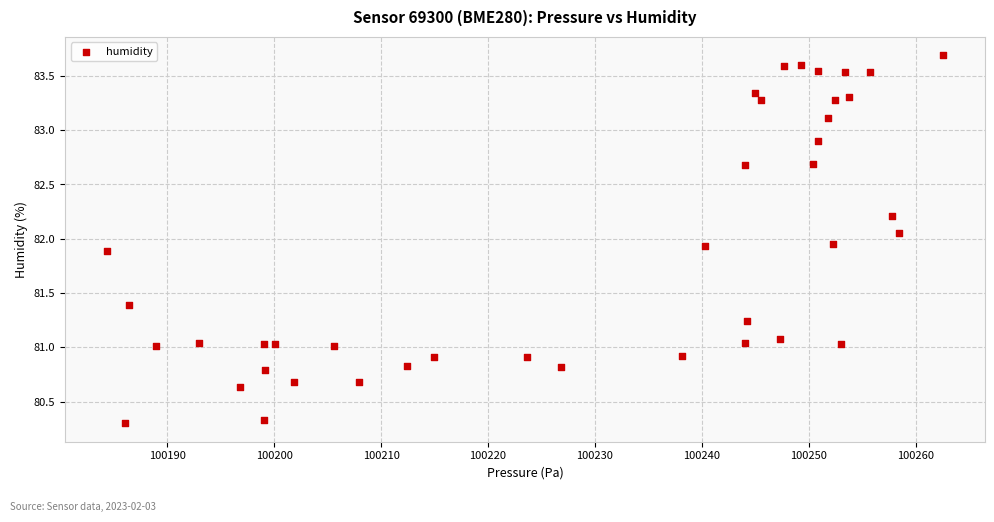

What is the range of Y values (max minus min)?

3.4